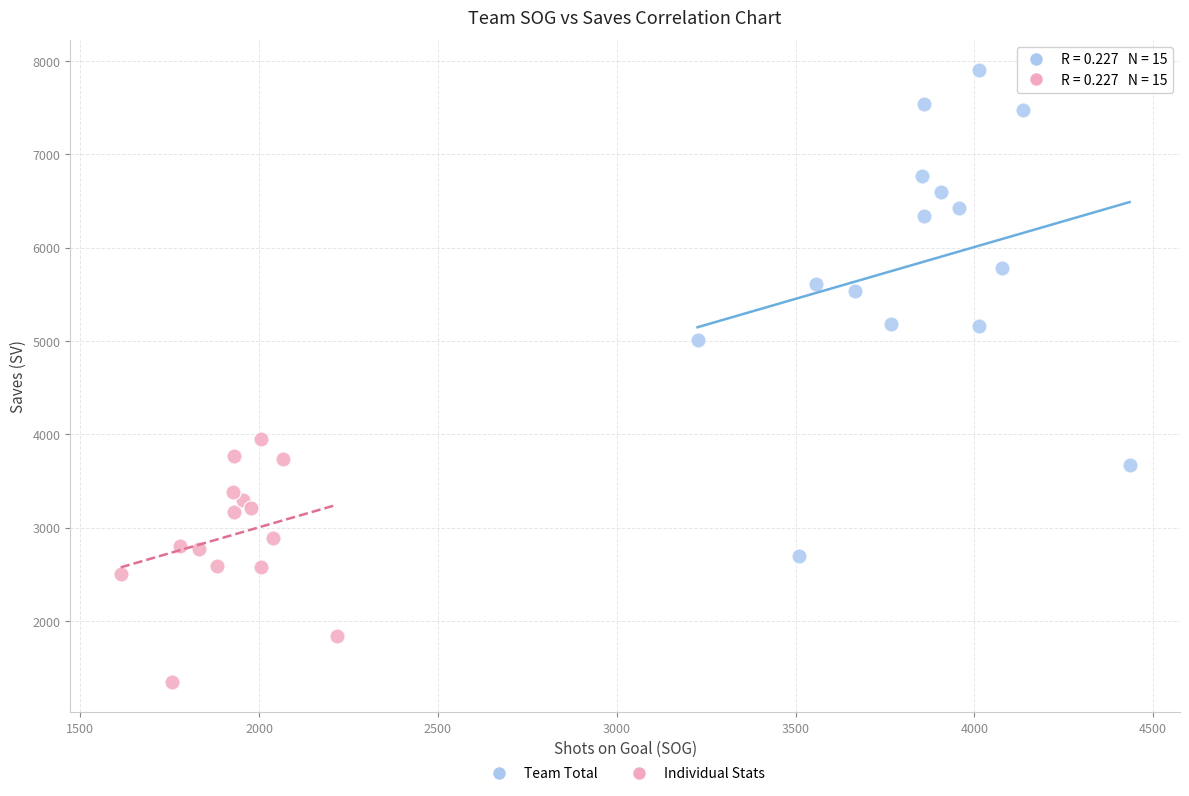

Which series contains the lowest Y value?

Individual Stats